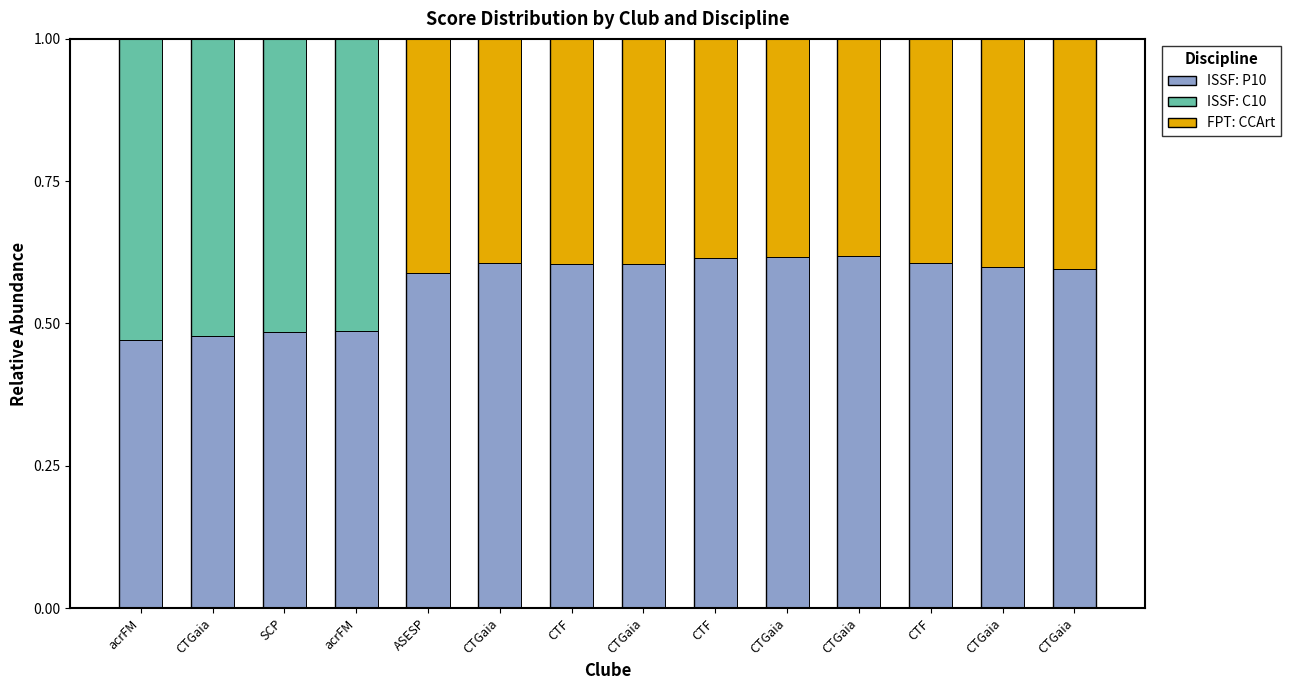

List the series in order of their peak value, highest first.

ISSF: P10, ISSF: C10, FPT: CCArt